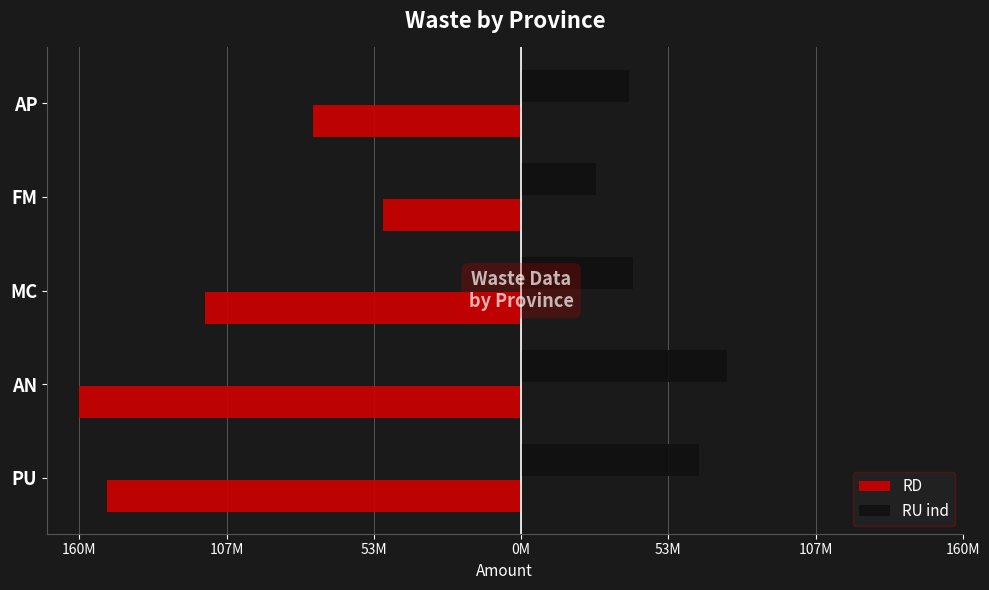

What are all the series names shown in the legend?

RD, RU ind